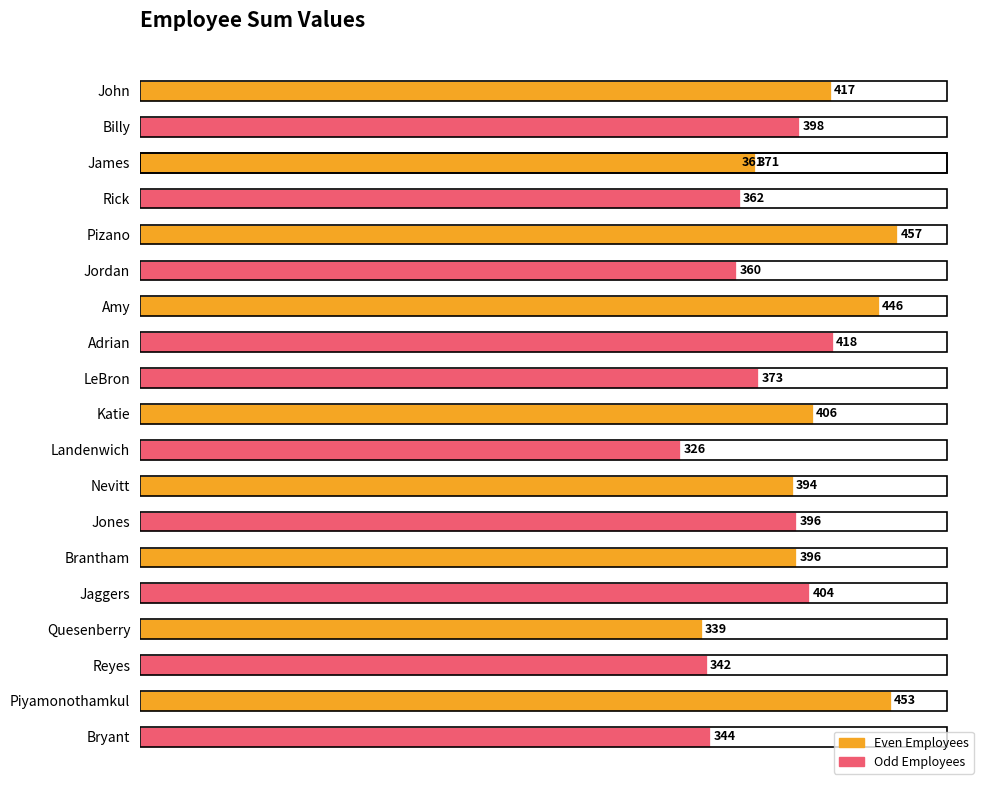

Is it true that the value at Pizano is 786?

False